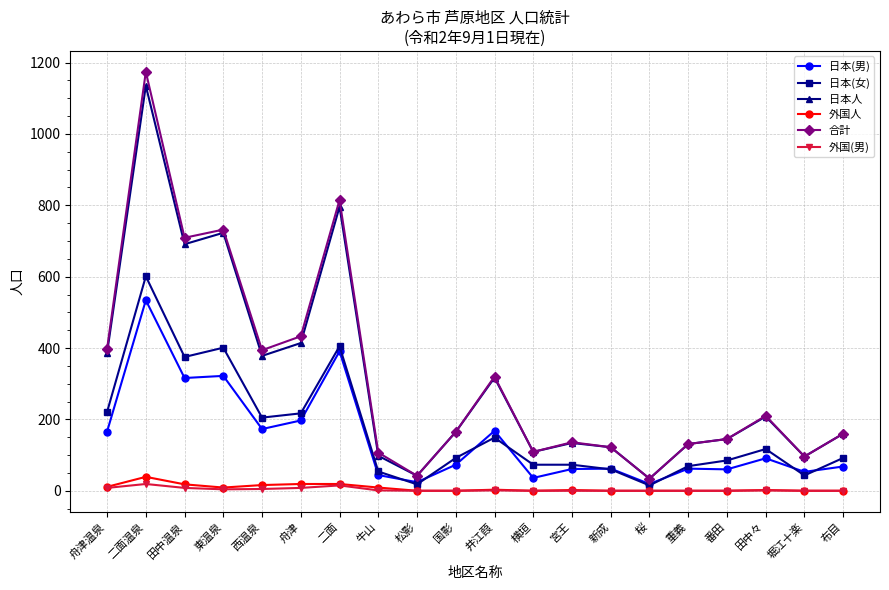

True or false: 日本人 and 日本(女) cross at least once.

False